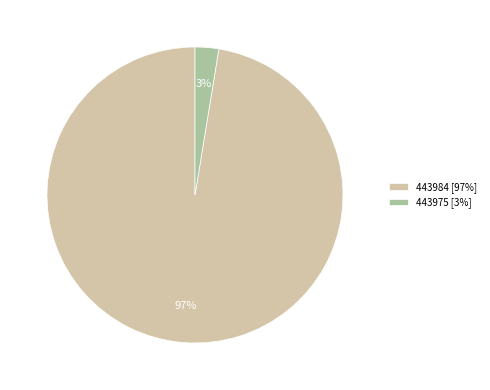

To the nearest percent, what is the average slice percentage?

50%